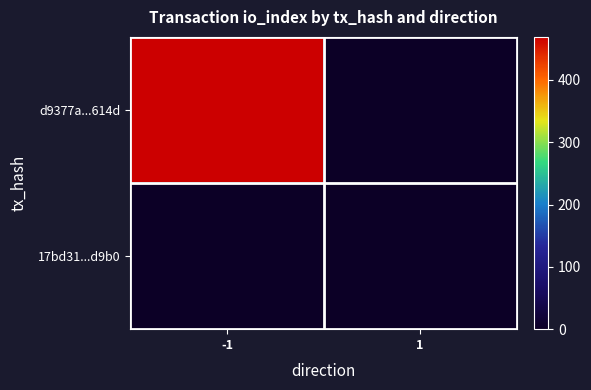

Reading left to right, list all the values displayed in this chart.

d9377a...614d: -1=469	1=0
17bd31...d9b0: -1=0	1=0